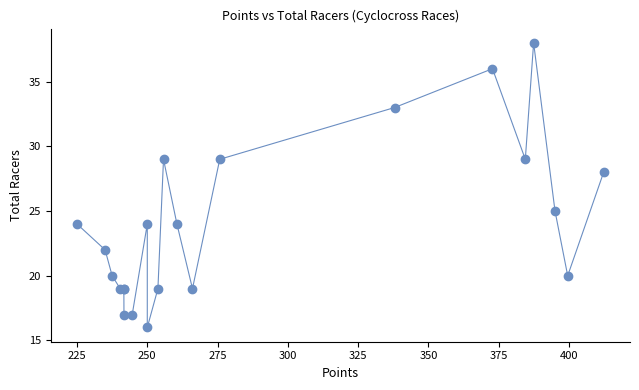

What Y value in the scatter plot is closest to 27?

28